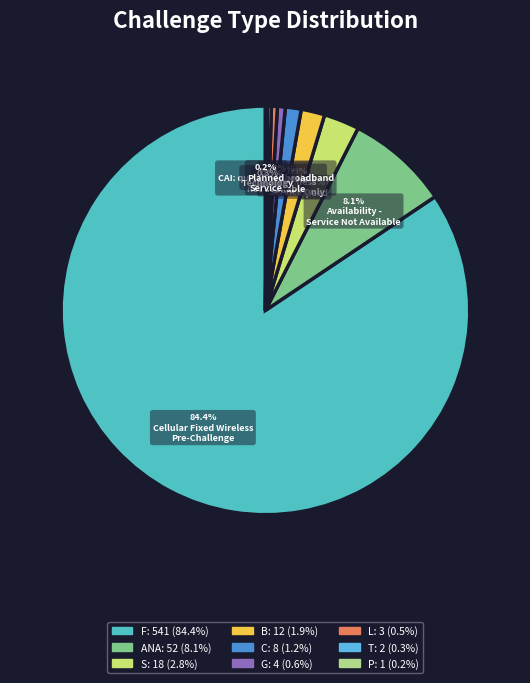

Is it true that F is 98% of the pie?

False